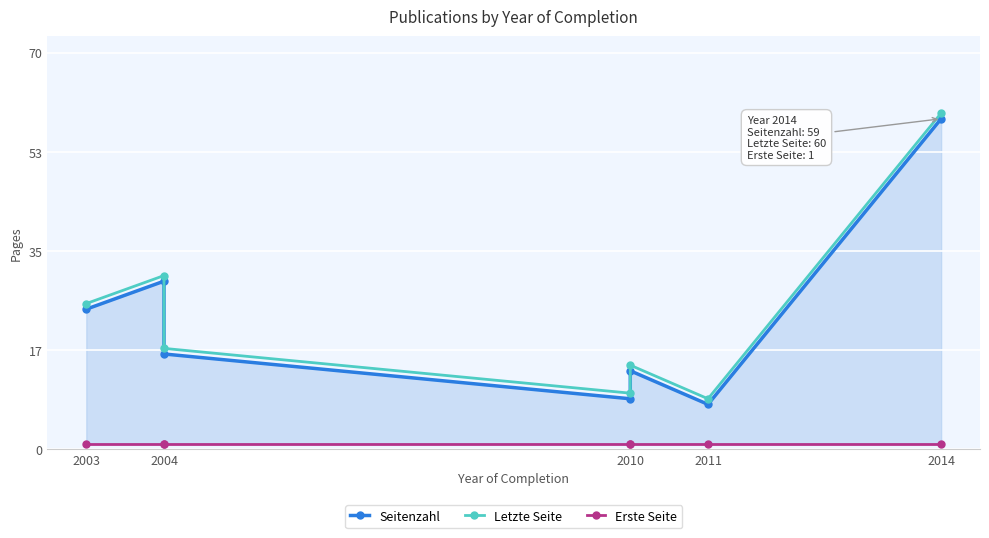

Rank the categories by Erste Seite value from lowest to highest.

2003, 2004, 2004, 2010, 2010, 2011, 2014